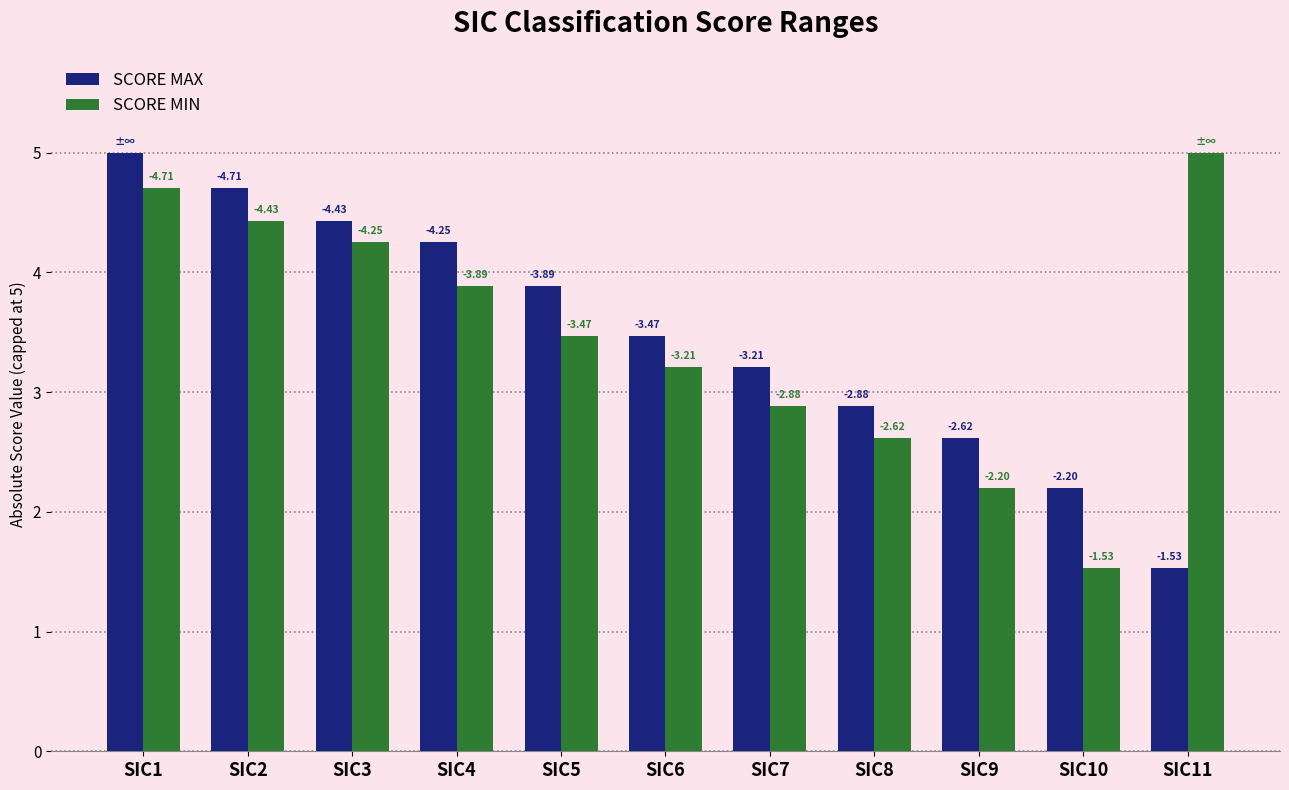

Is it true that SCORE MAX equals 3.5 at SIC6?

True